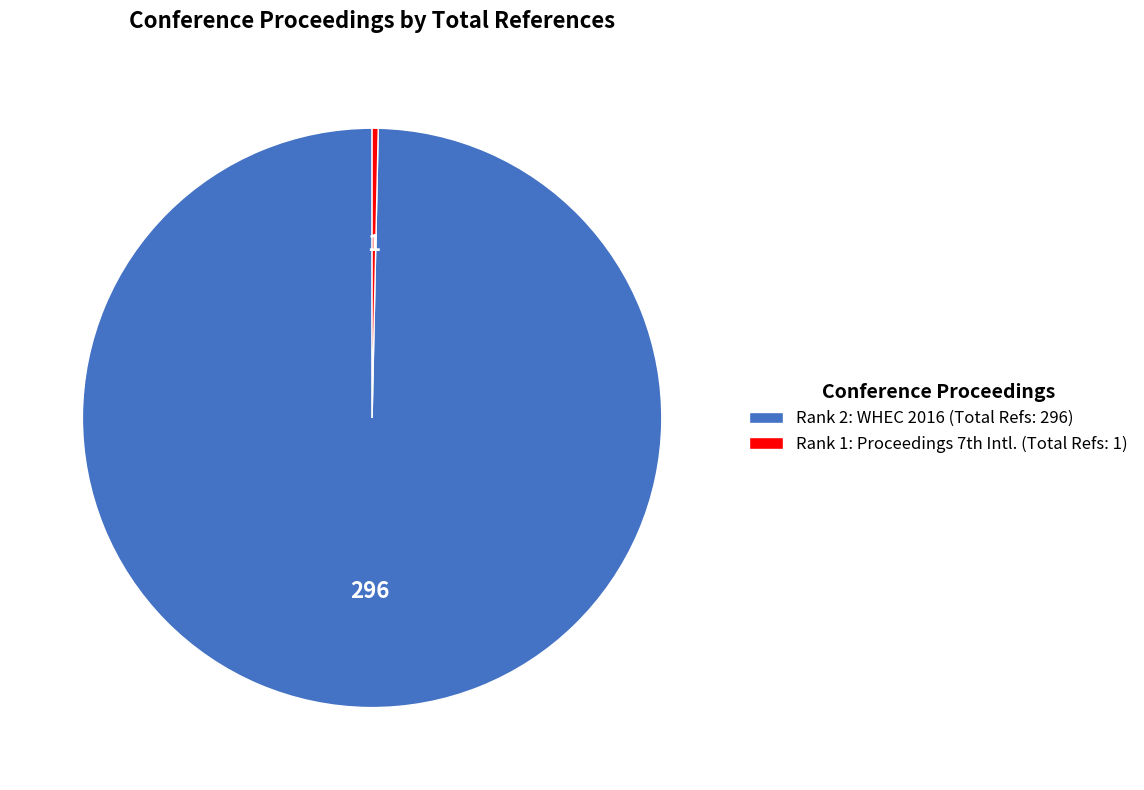

What is the smallest slice in the pie chart?

Rank 1: Proceedings 7th Intl. (Total Refs: 1)